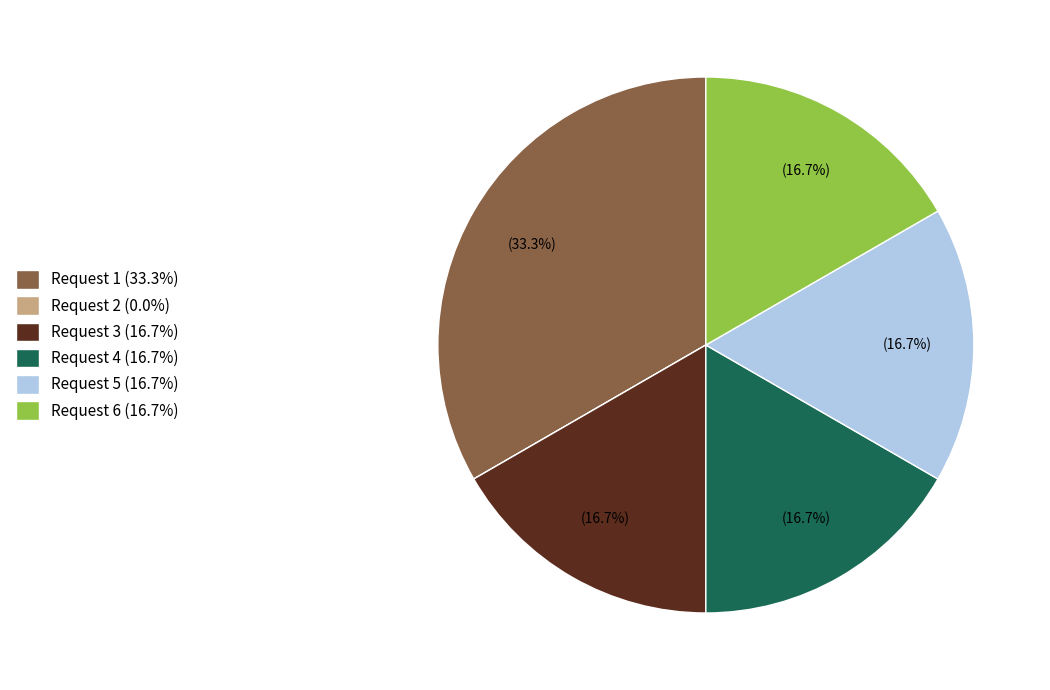

Combined, do Request 6 (16.7%) and Request 5 (16.7%) account for over 50%?

No